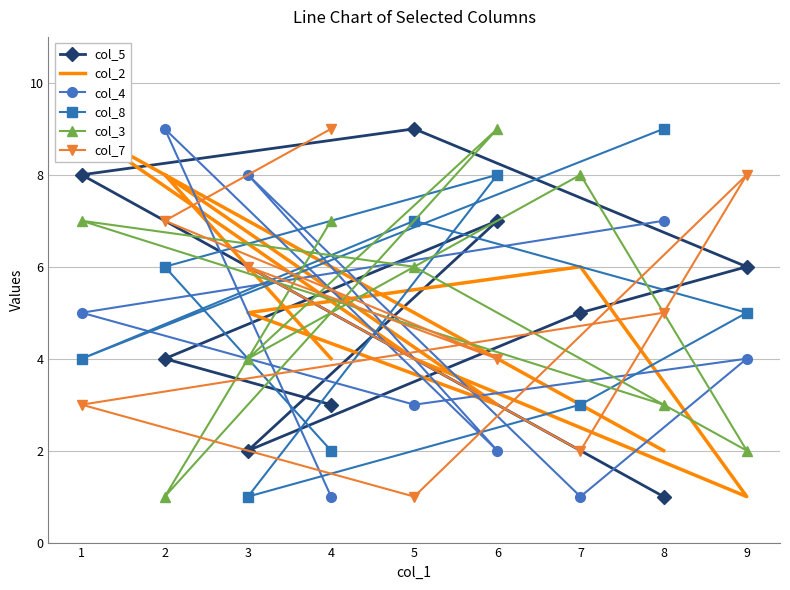

Count the col_2 values in the range 3 to 6.

5